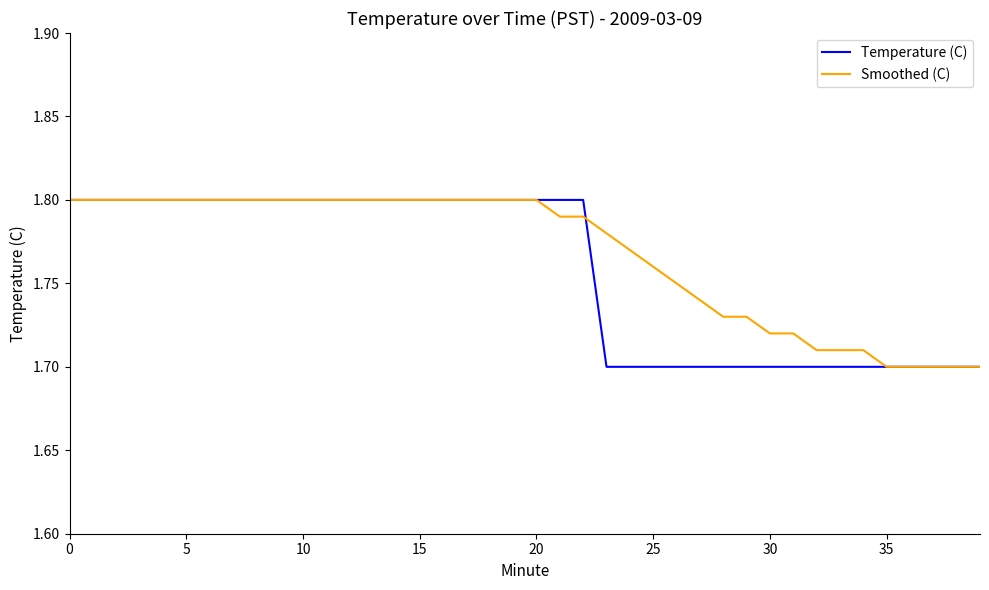

What is the minimum value shown in the chart?

1.7